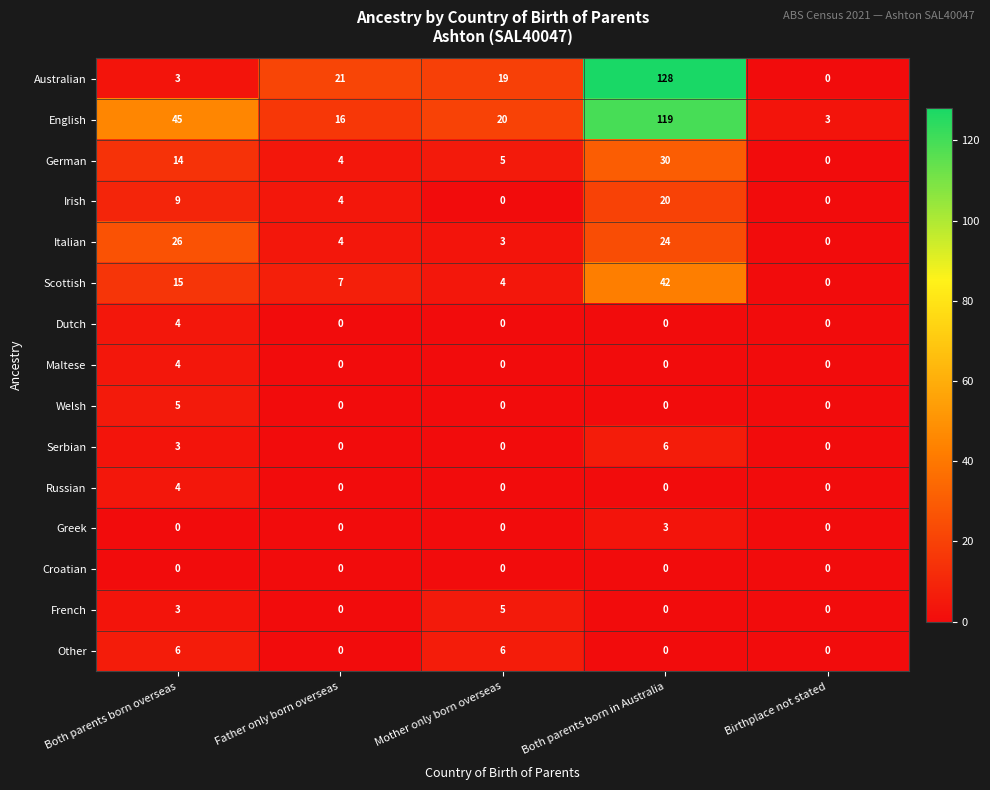

Between Father only born overseas and Mother only born overseas, which series saw the biggest shift?

Other